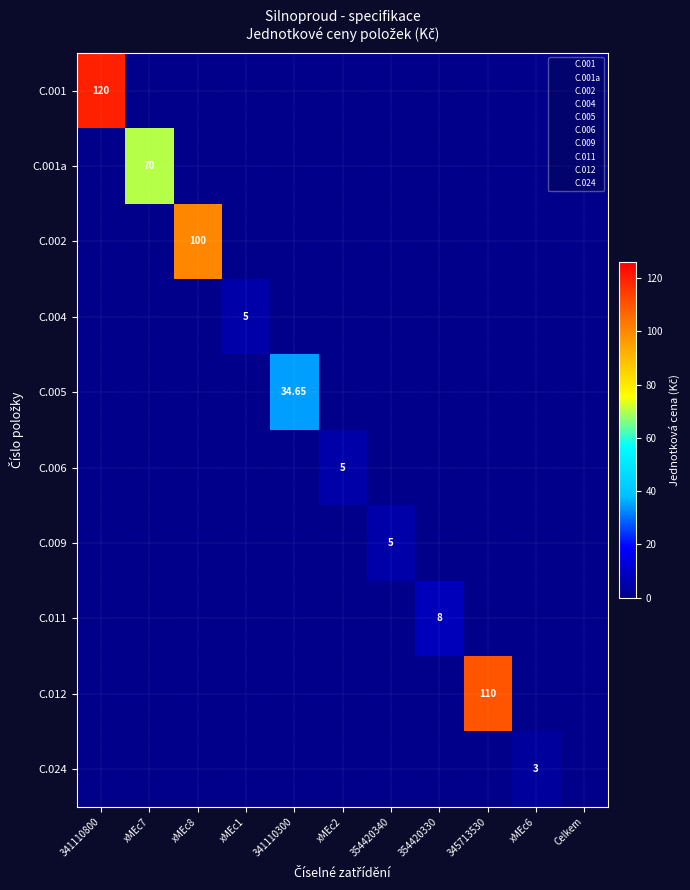

How many data points in C.002 are above 0?

1